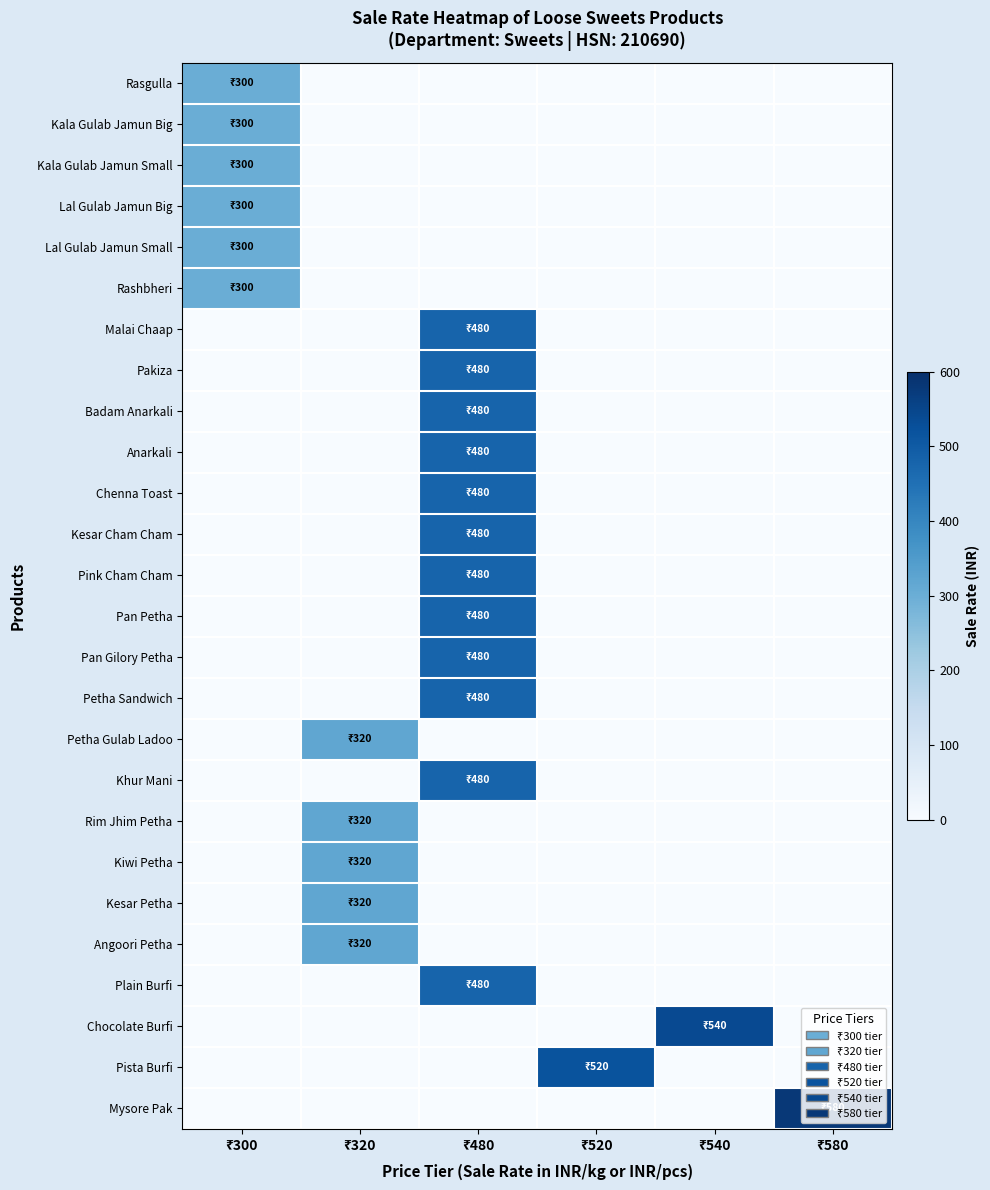

Reading left to right, what are all the values shown in this chart?

Rasgulla: ₹300=300	₹320=0	₹480=0	₹520=0	₹540=0	₹580=0
Kala Gulab Jamun Big: ₹300=300	₹320=0	₹480=0	₹520=0	₹540=0	₹580=0
Kala Gulab Jamun Small: ₹300=300	₹320=0	₹480=0	₹520=0	₹540=0	₹580=0
Lal Gulab Jamun Big: ₹300=300	₹320=0	₹480=0	₹520=0	₹540=0	₹580=0
Lal Gulab Jamun Small: ₹300=300	₹320=0	₹480=0	₹520=0	₹540=0	₹580=0
Rashbheri: ₹300=300	₹320=0	₹480=0	₹520=0	₹540=0	₹580=0
Malai Chaap: ₹300=0	₹320=0	₹480=480	₹520=0	₹540=0	₹580=0
Pakiza: ₹300=0	₹320=0	₹480=480	₹520=0	₹540=0	₹580=0
Badam Anarkali: ₹300=0	₹320=0	₹480=480	₹520=0	₹540=0	₹580=0
Anarkali: ₹300=0	₹320=0	₹480=480	₹520=0	₹540=0	₹580=0
Chenna Toast: ₹300=0	₹320=0	₹480=480	₹520=0	₹540=0	₹580=0
Kesar Cham Cham: ₹300=0	₹320=0	₹480=480	₹520=0	₹540=0	₹580=0
Pink Cham Cham: ₹300=0	₹320=0	₹480=480	₹520=0	₹540=0	₹580=0
Pan Petha: ₹300=0	₹320=0	₹480=480	₹520=0	₹540=0	₹580=0
Pan Gilory Petha: ₹300=0	₹320=0	₹480=480	₹520=0	₹540=0	₹580=0
Petha Sandwich: ₹300=0	₹320=0	₹480=480	₹520=0	₹540=0	₹580=0
Petha Gulab Ladoo: ₹300=0	₹320=320	₹480=0	₹520=0	₹540=0	₹580=0
Khur Mani: ₹300=0	₹320=0	₹480=480	₹520=0	₹540=0	₹580=0
Rim Jhim Petha: ₹300=0	₹320=320	₹480=0	₹520=0	₹540=0	₹580=0
Kiwi Petha: ₹300=0	₹320=320	₹480=0	₹520=0	₹540=0	₹580=0
Kesar Petha: ₹300=0	₹320=320	₹480=0	₹520=0	₹540=0	₹580=0
Angoori Petha: ₹300=0	₹320=320	₹480=0	₹520=0	₹540=0	₹580=0
Plain Burfi: ₹300=0	₹320=0	₹480=480	₹520=0	₹540=0	₹580=0
Chocolate Burfi: ₹300=0	₹320=0	₹480=0	₹520=0	₹540=540	₹580=0
Pista Burfi: ₹300=0	₹320=0	₹480=0	₹520=520	₹540=0	₹580=0
Mysore Pak: ₹300=0	₹320=0	₹480=0	₹520=0	₹540=0	₹580=580